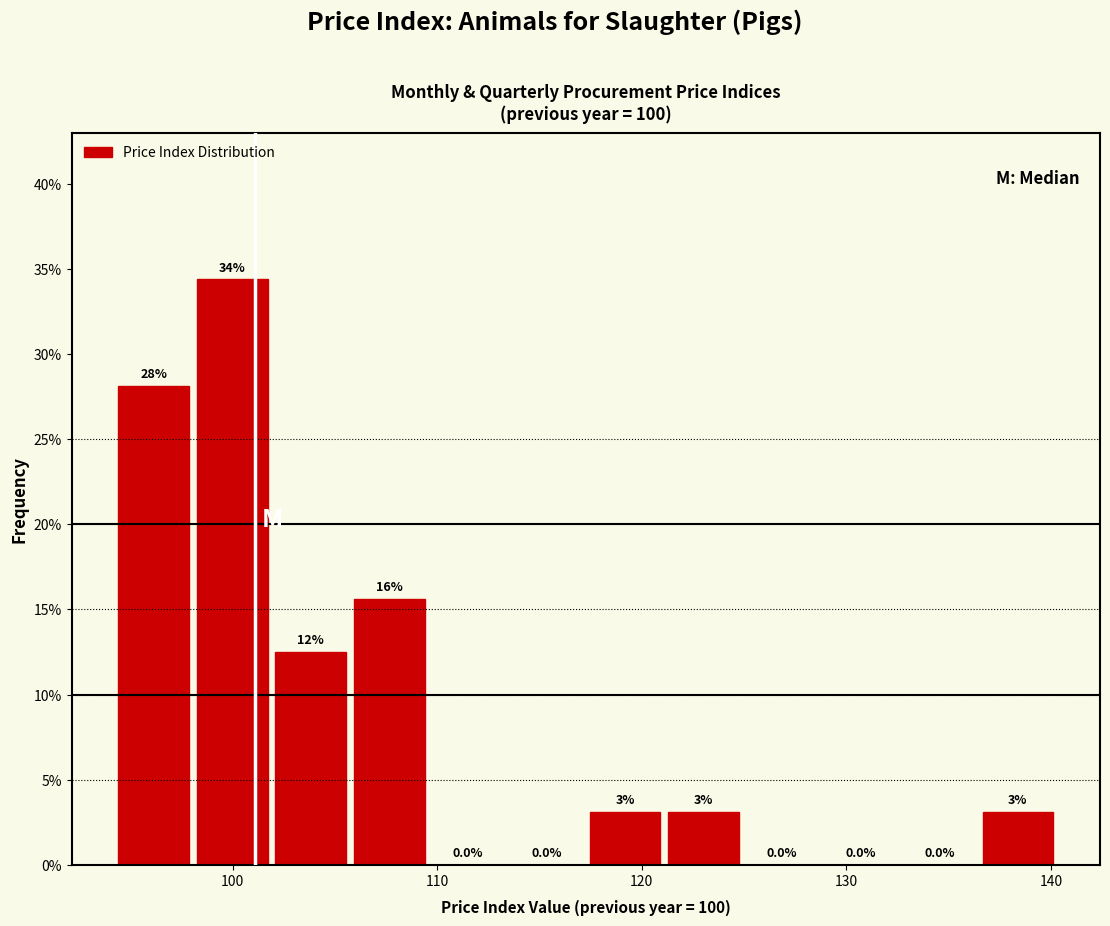

Read against the x-axis, roughly where is the centre of the tallest bar?

100